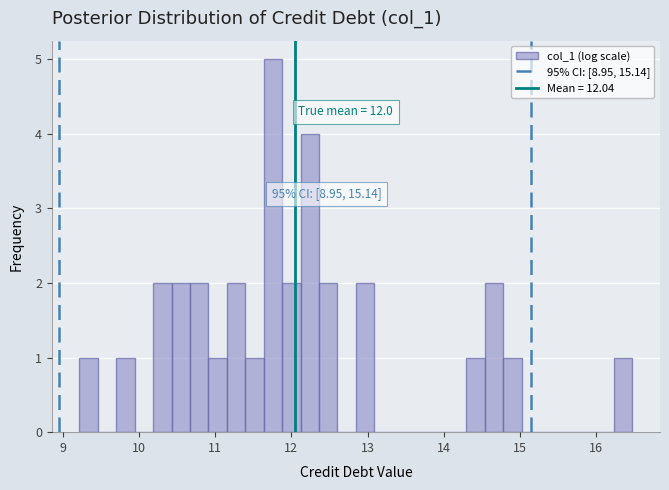

Around what value on the x-axis is the tallest bar? Give the approximate position of its centre, as read against the axis.

11.8